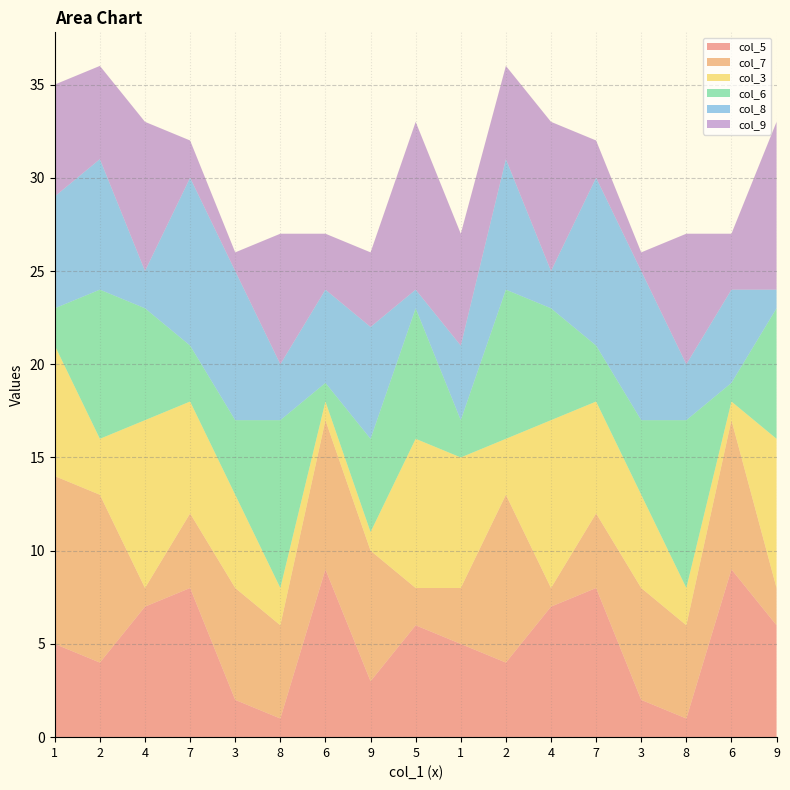

Reading left to right, transcribe all the data shown in this chart.

col_5: 5	4	7	8	2	1	9	3	6	5	4	7	8	2	1	9	6
col_7: 9	9	1	4	6	5	8	7	2	3	9	1	4	6	5	8	2
col_3: 7	3	9	6	5	2	1	1	8	7	3	9	6	5	2	1	8
col_6: 2	8	6	3	4	9	1	5	7	2	8	6	3	4	9	1	7
col_8: 6	7	2	9	8	3	5	6	1	4	7	2	9	8	3	5	1
col_9: 6	5	8	2	1	7	3	4	9	6	5	8	2	1	7	3	9